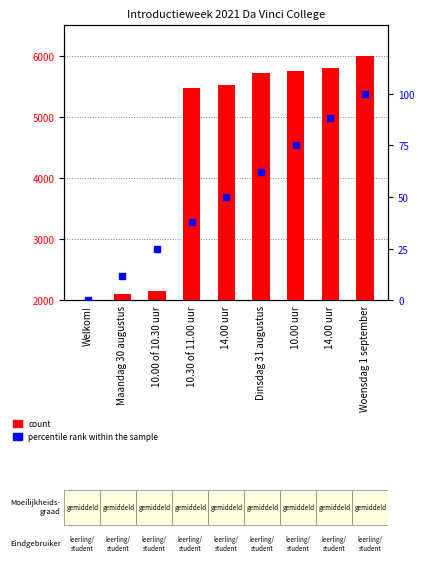

What is the spread (max minus min) of values at Dinsdag 31 augustus?

5666.4